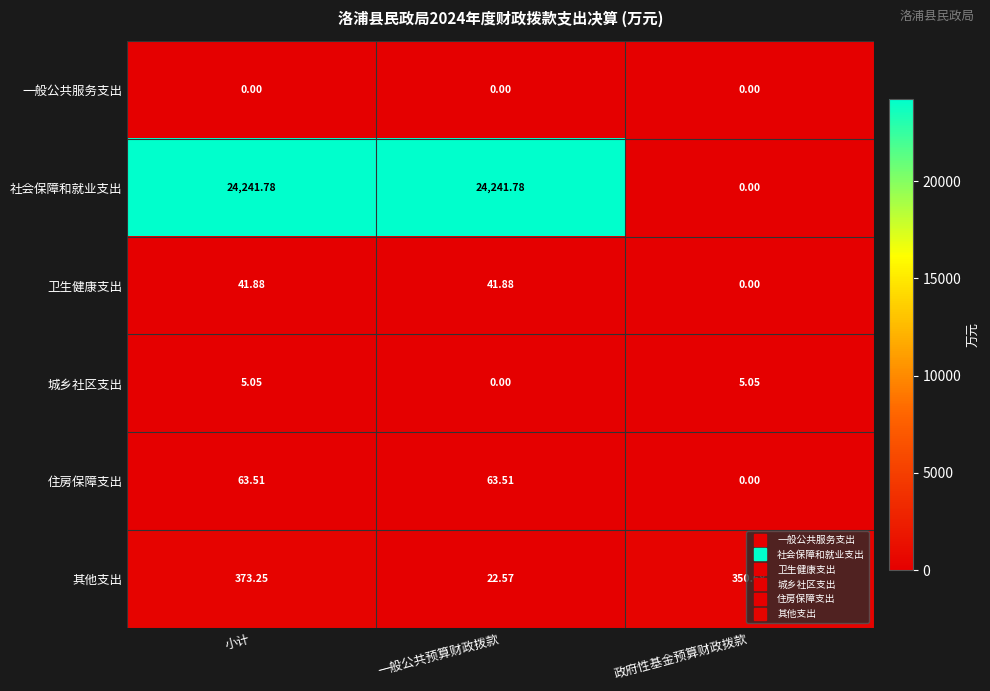

List the series in order of their peak value, highest first.

社会保障和就业支出, 其他支出, 住房保障支出, 卫生健康支出, 城乡社区支出, 一般公共服务支出